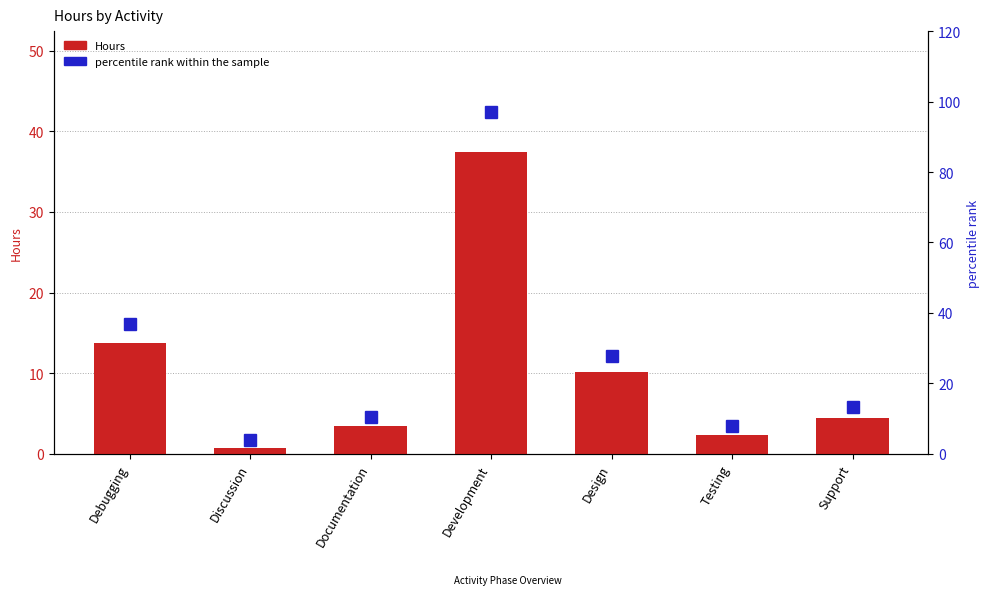

Which category has the lowest value in the Hours series?

Discussion